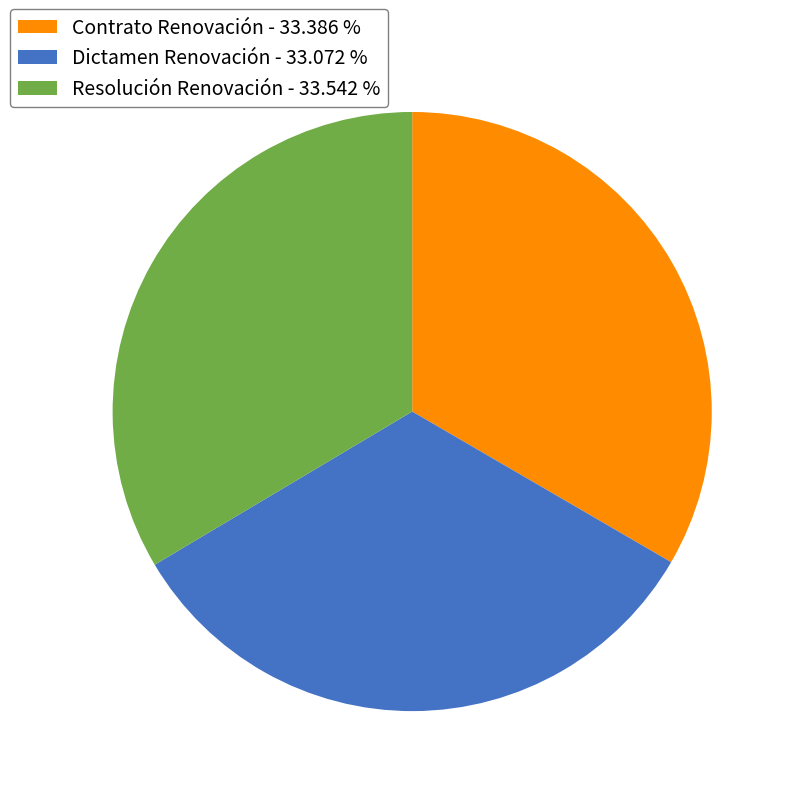

Is Contrato Renovación the majority of the pie?

No